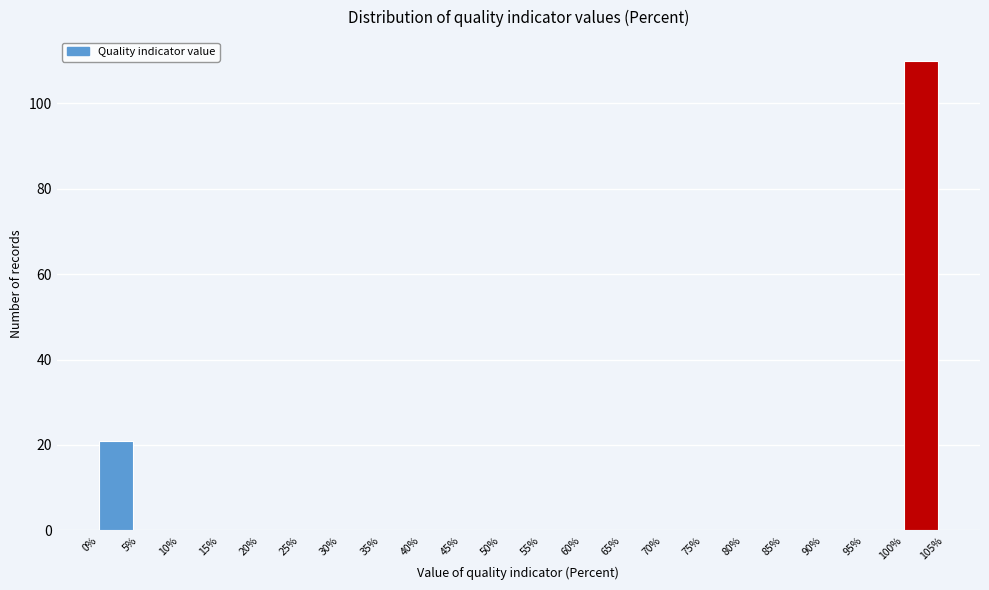

Over which range of the x-axis is the bar tallest?

100% to 105%